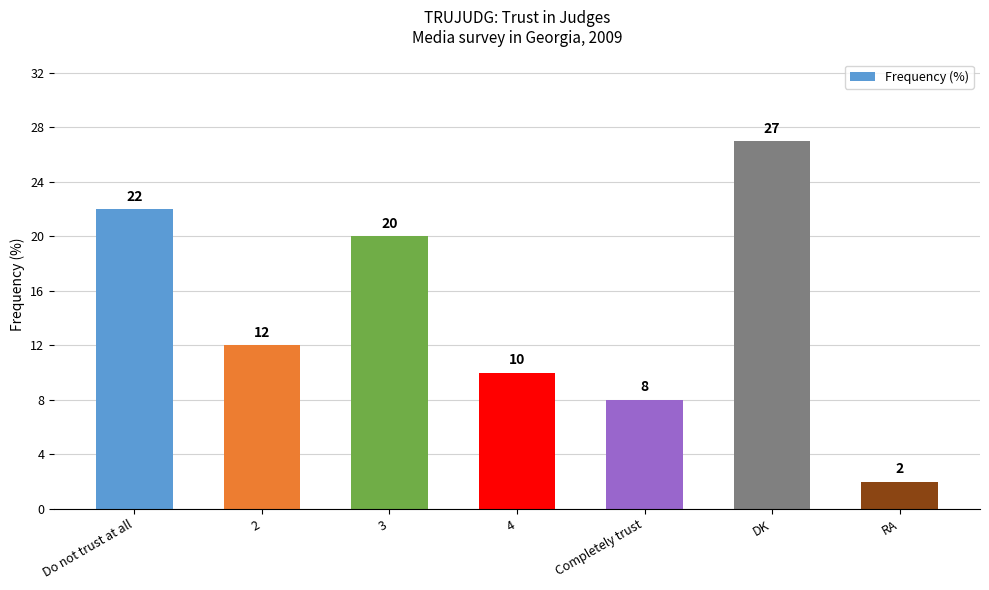

What position from the right is 4?

4